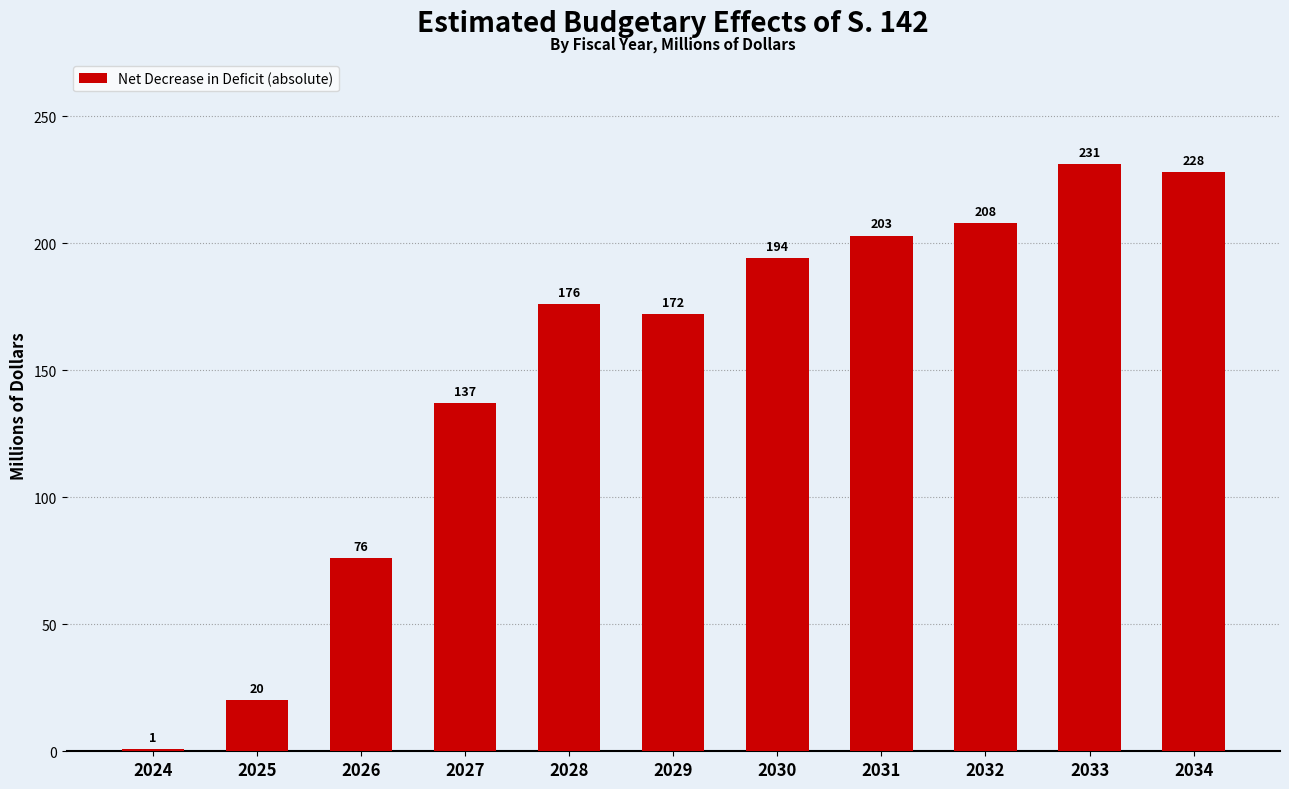

Reading left to right, transcribe all the data shown in this chart.

1	20	76	137	176	172	194	203	208	231	228